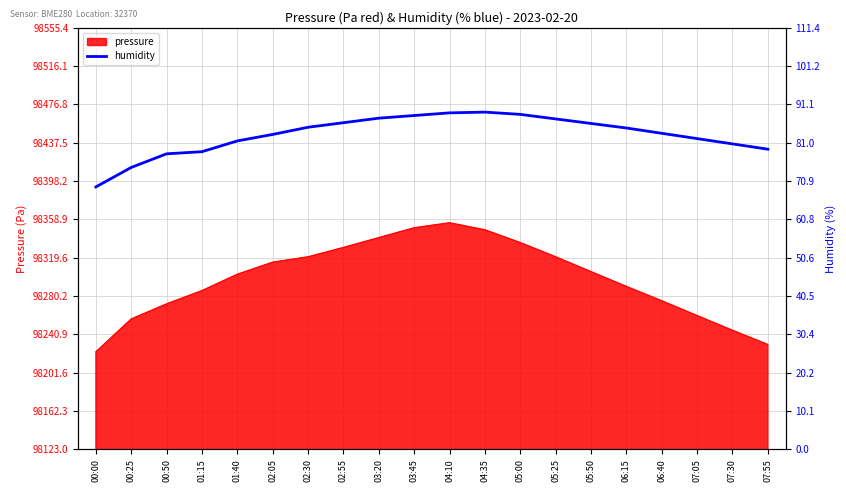

Which label corresponds to the smallest value in the chart?

00:00